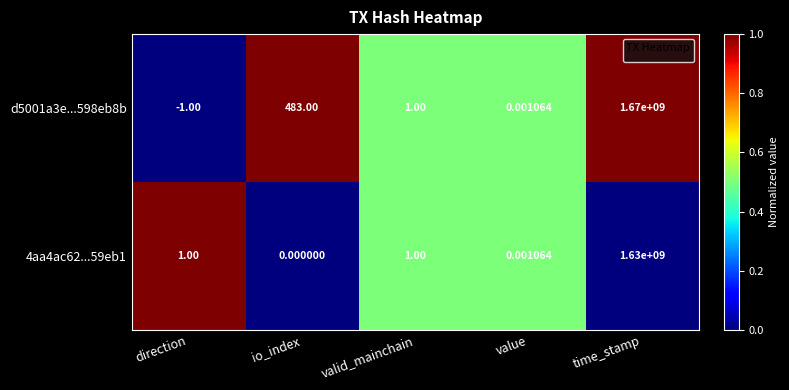

How many data points does each series have?

5